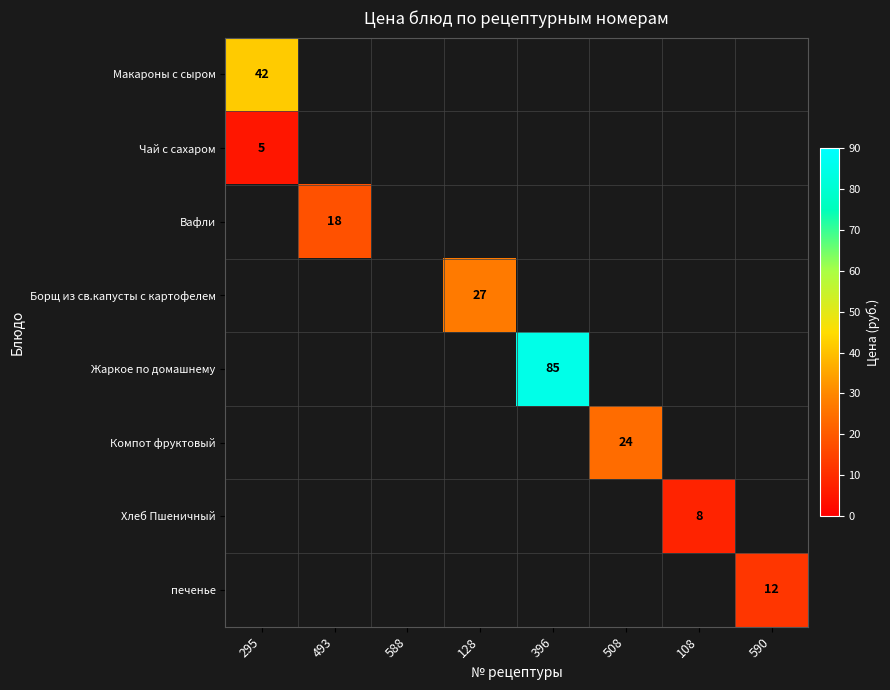

What is the sum of all Жаркое по домашнему values?

85